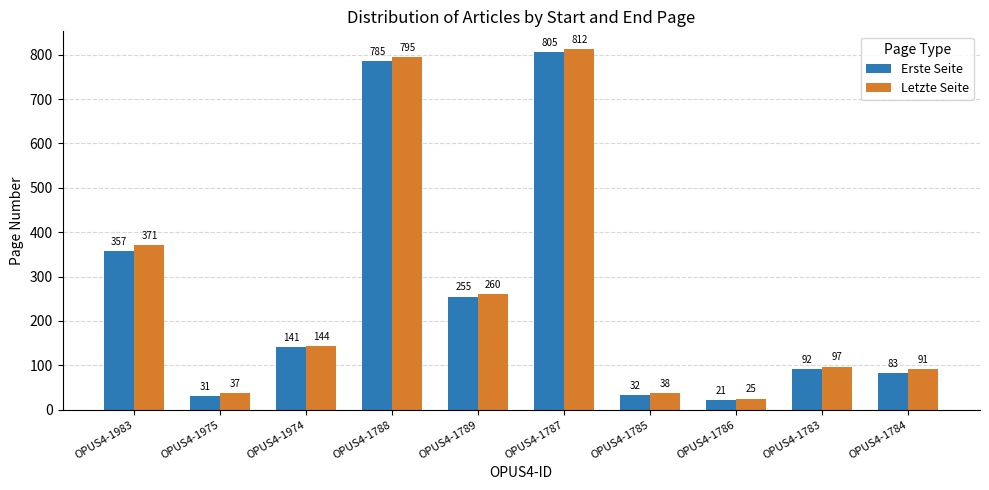

Reading left to right, extract all data points from this chart.

Erste Seite: 357	31	141	785	255	805	32	21	92	83
Letzte Seite: 371	37	144	795	260	812	38	25	97	91